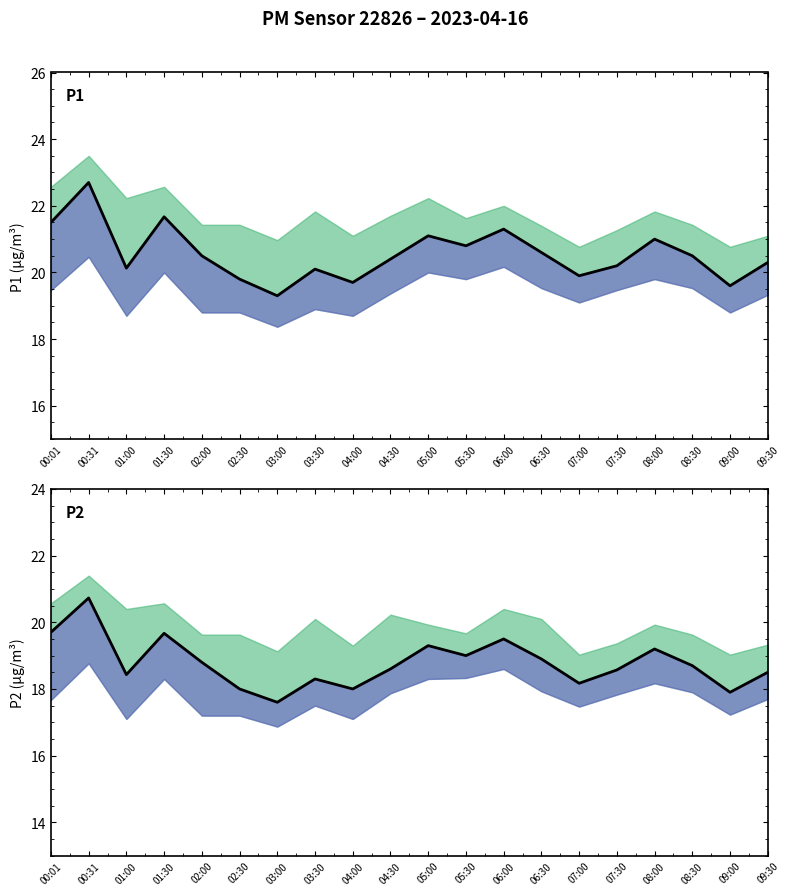

Which series has the widest spread of values?

P1